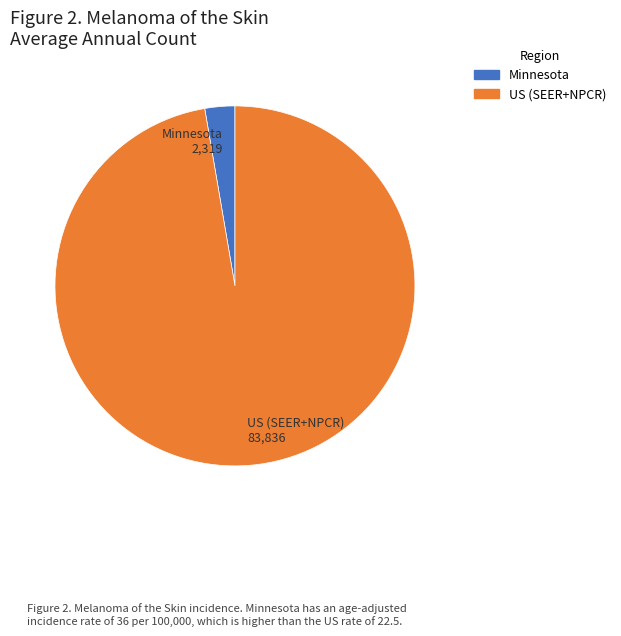

Between US (SEER+NPCR) and Minnesota, which is larger?

US (SEER+NPCR)